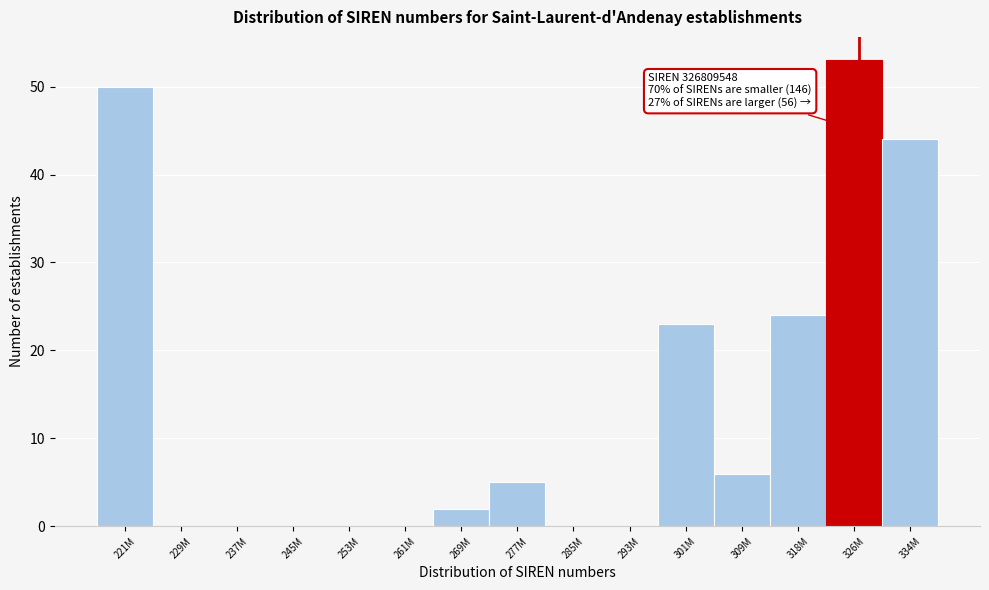

Reading left to right, transcribe all the data shown in this chart.

221M=50	229M=0	237M=0	245M=0	253M=0	261M=0	269M=2	277M=5	285M=0	293M=0	301M=23	309M=6	318M=24	326M=53	334M=44